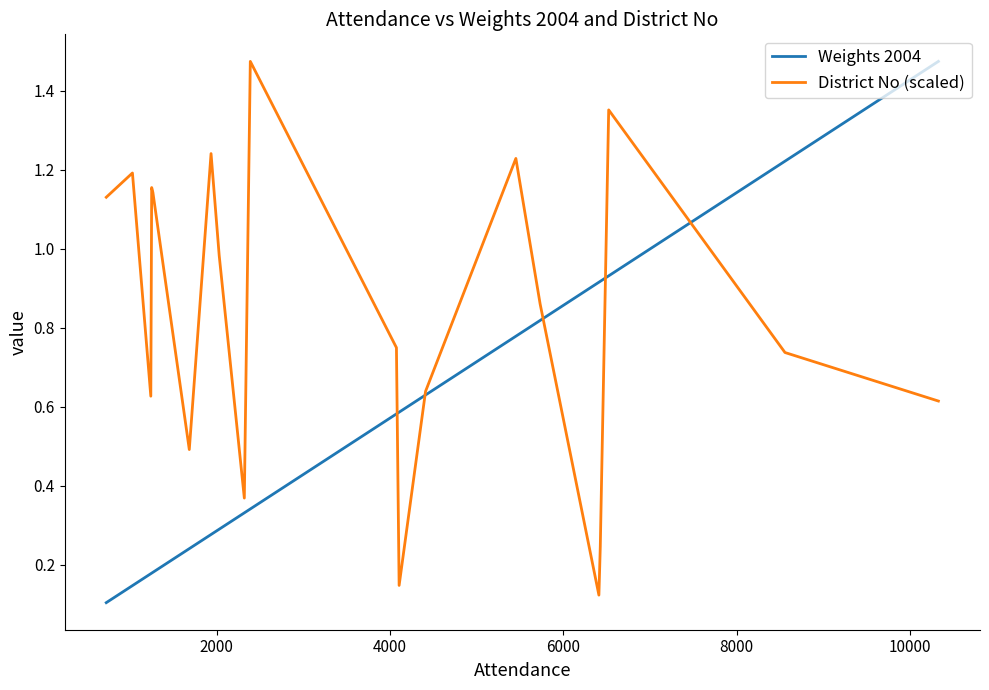

Which series has the largest total across all categories?

District No (scaled)